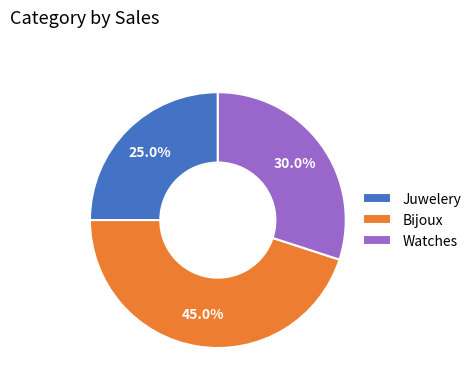

To the nearest percent, what is the average slice percentage?

33%